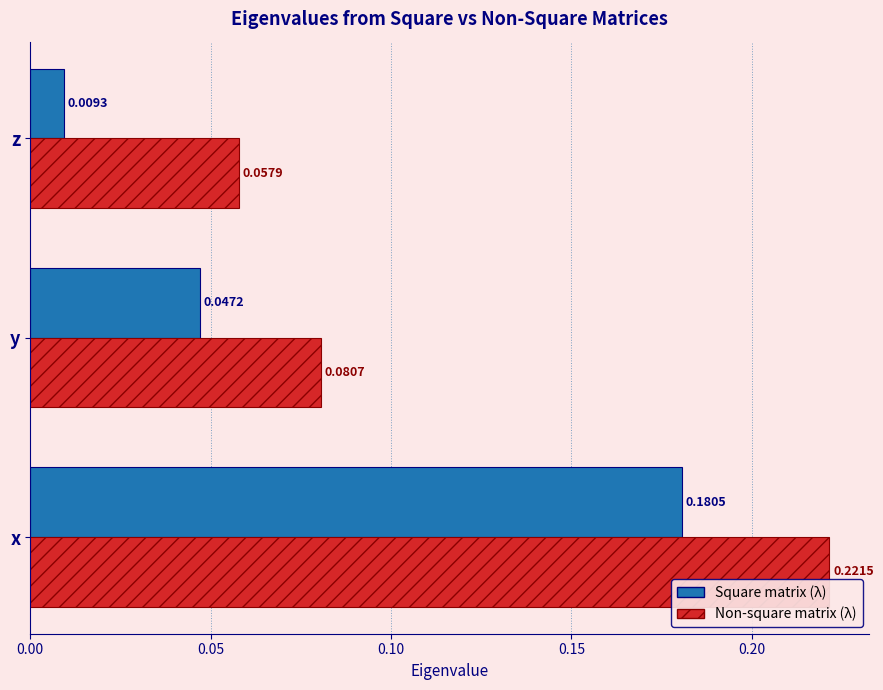

At which category is the sum across all series the highest?

x